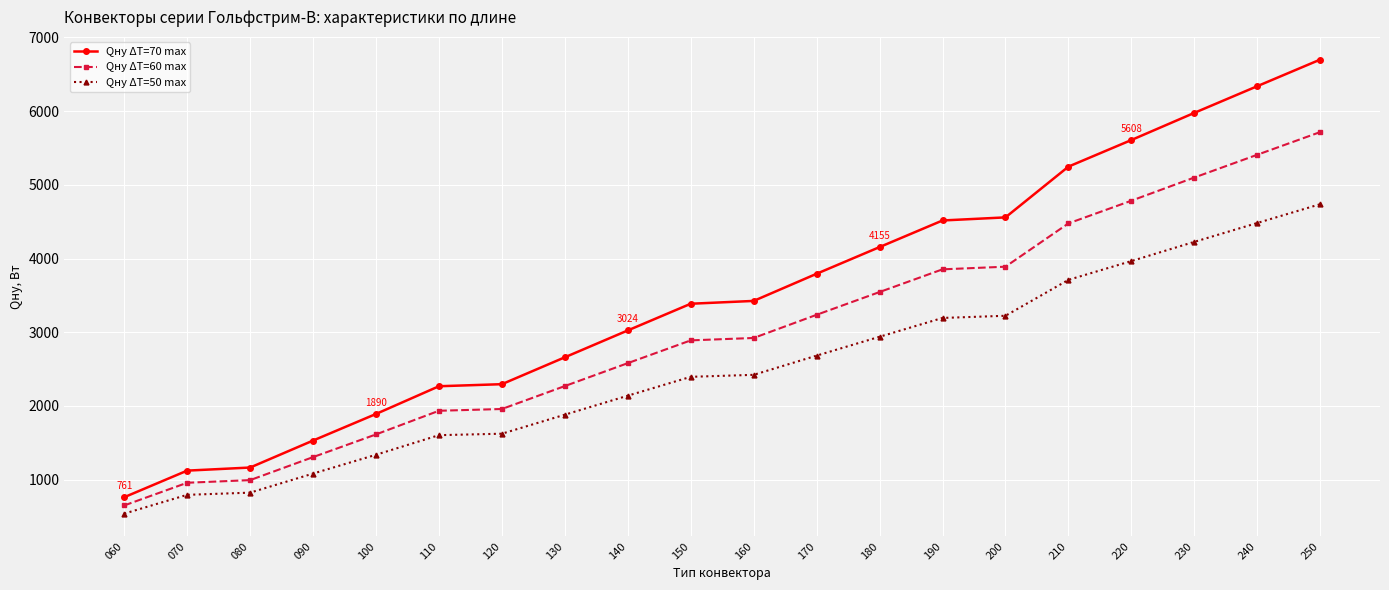

What is the highest value of the Qну ΔT=50 max series?

4737.1